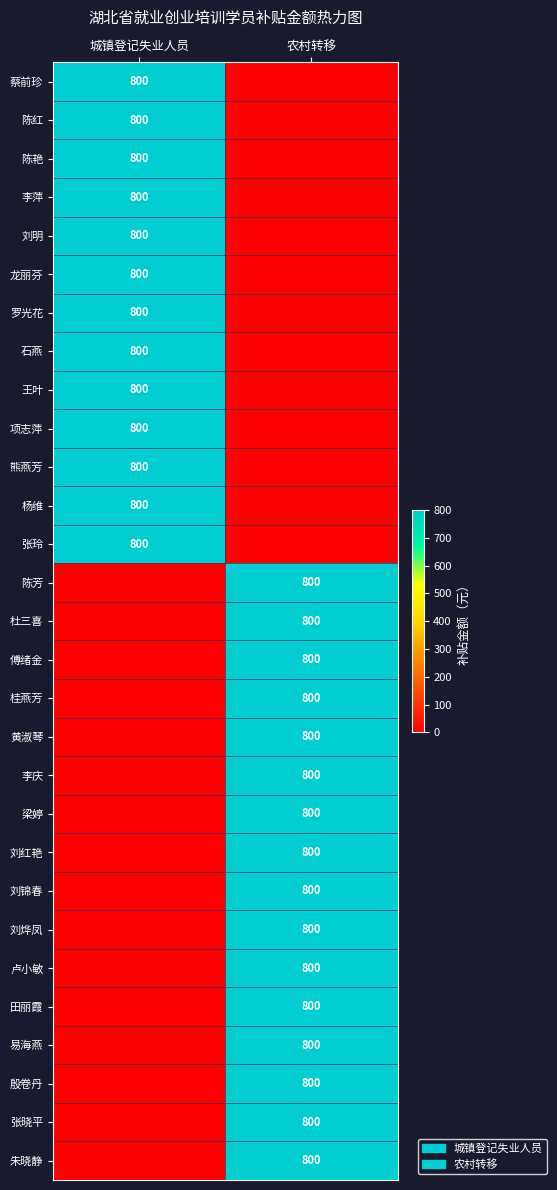

Is it true that 熊燕芳 equals 800 at 城镇登记失业人员?

True